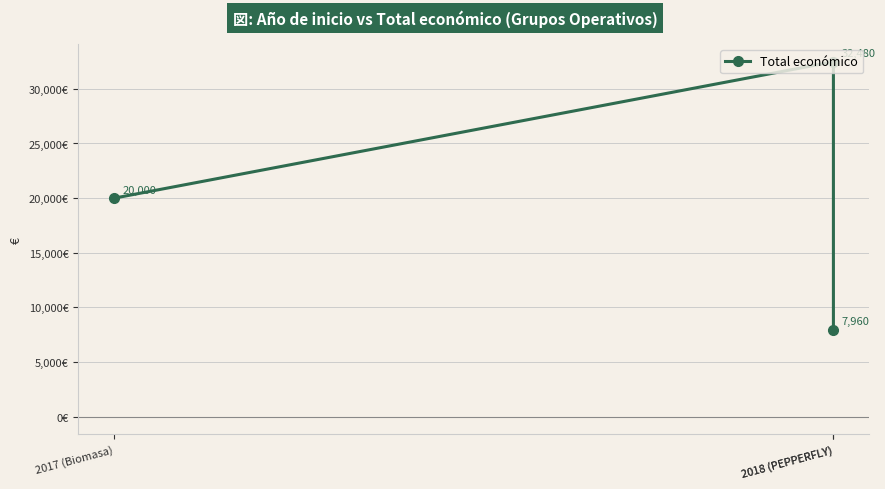

The chart shows a value of 11068 at 2018 (PEPPERFLY). True or false?

False